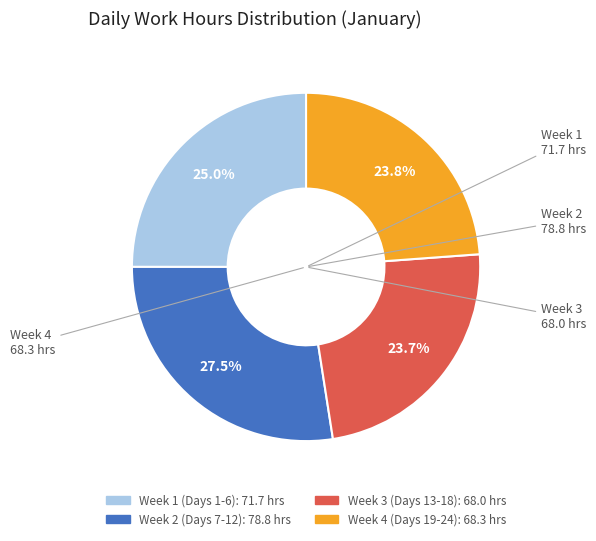

How many segments does this pie chart have?

4